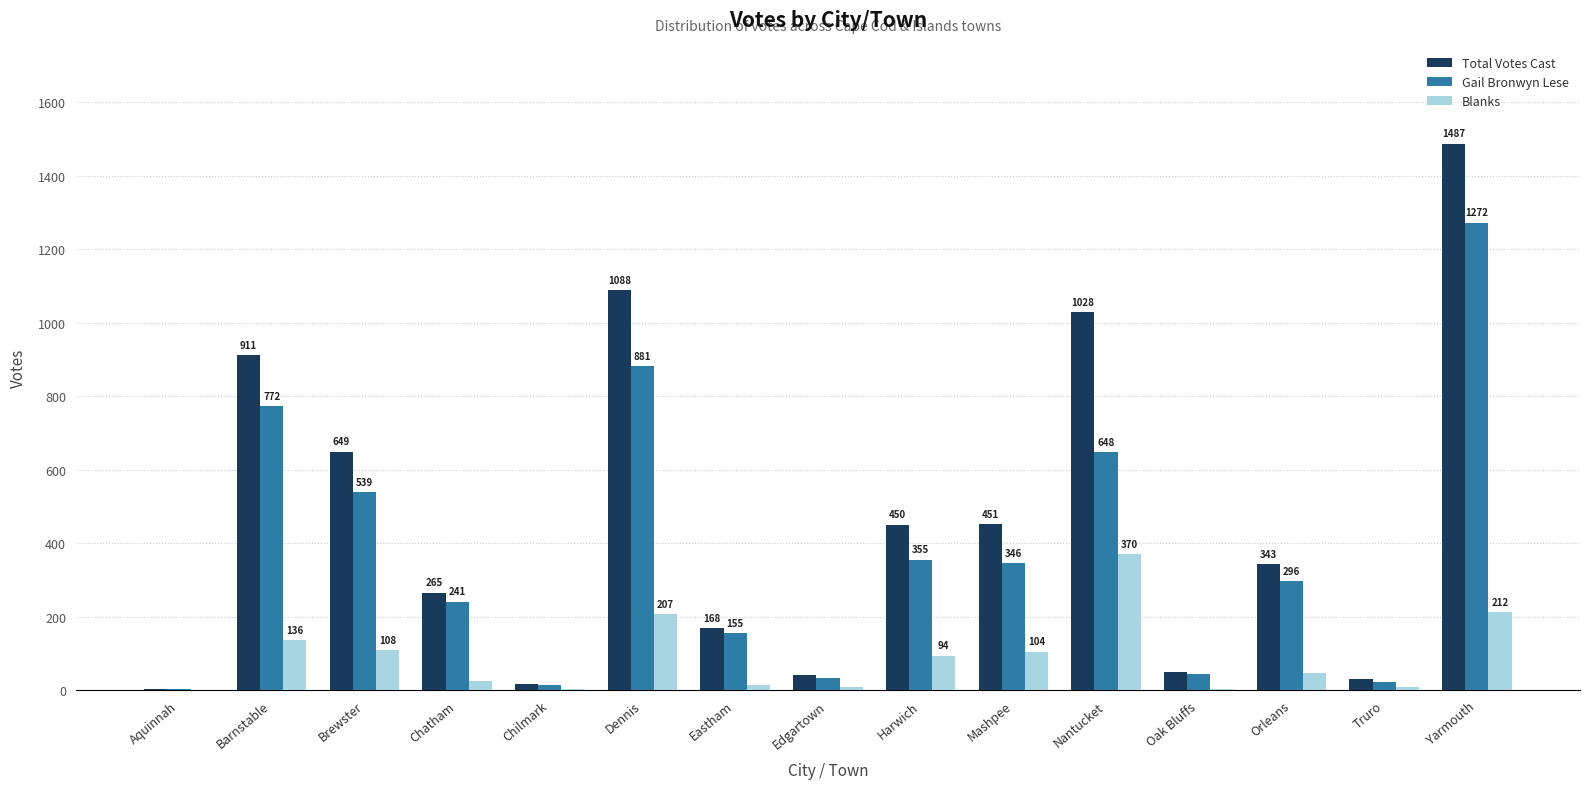

Which series changed the most between Aquinnah and Barnstable?

Total Votes Cast